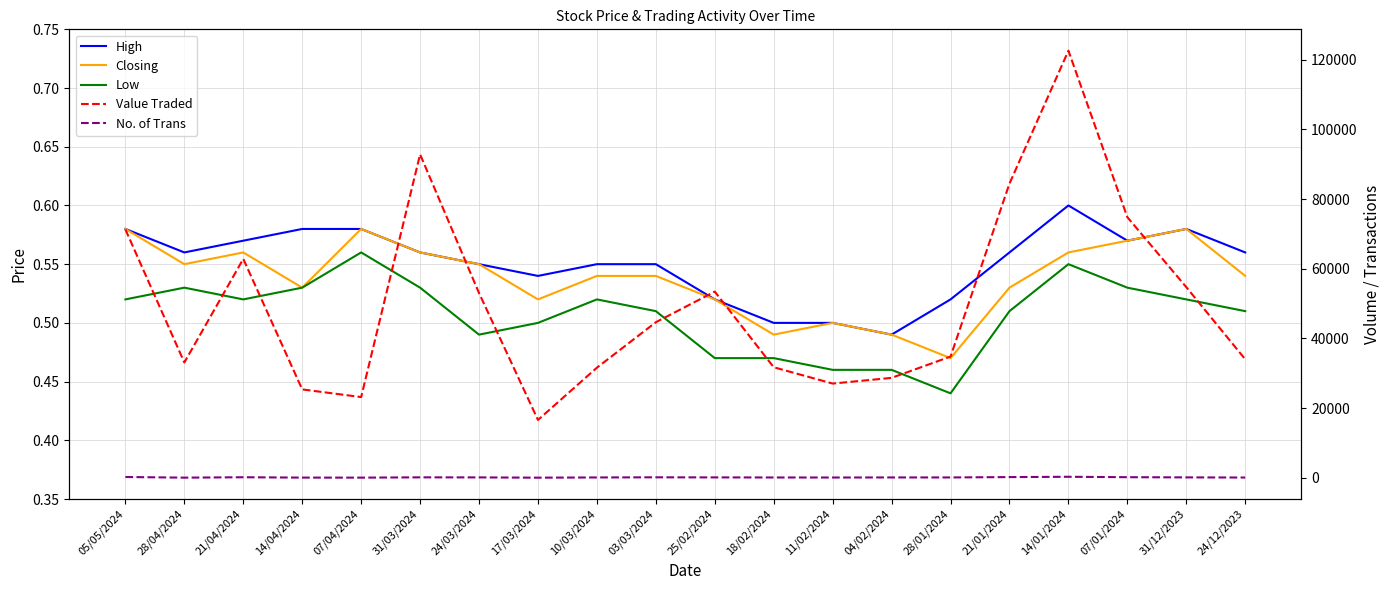

True or false: Low has a value of 0.5 at 17/03/2024.

True